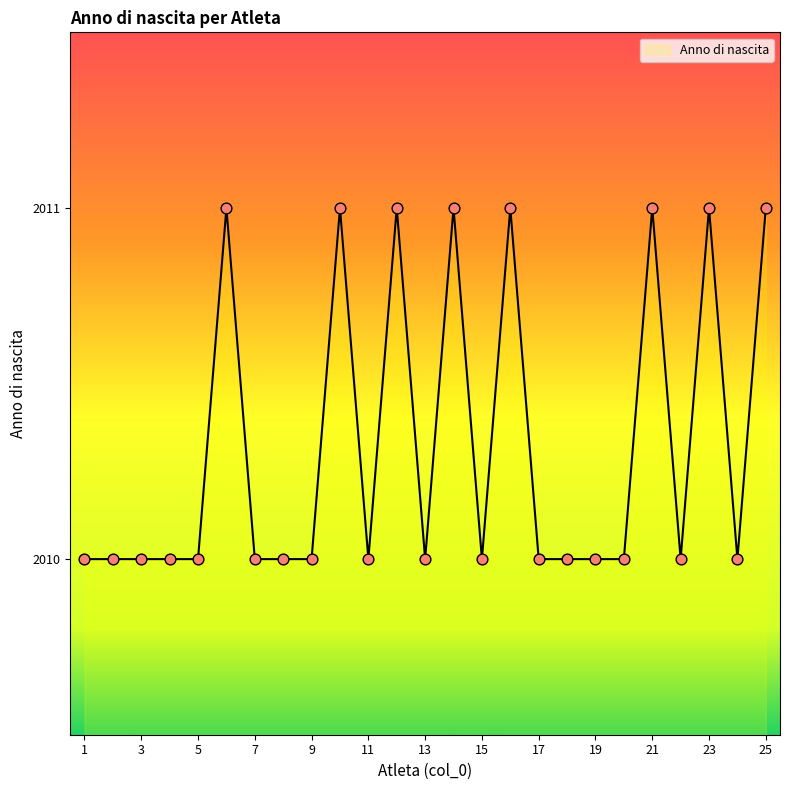

What is the greatest value displayed?

2011